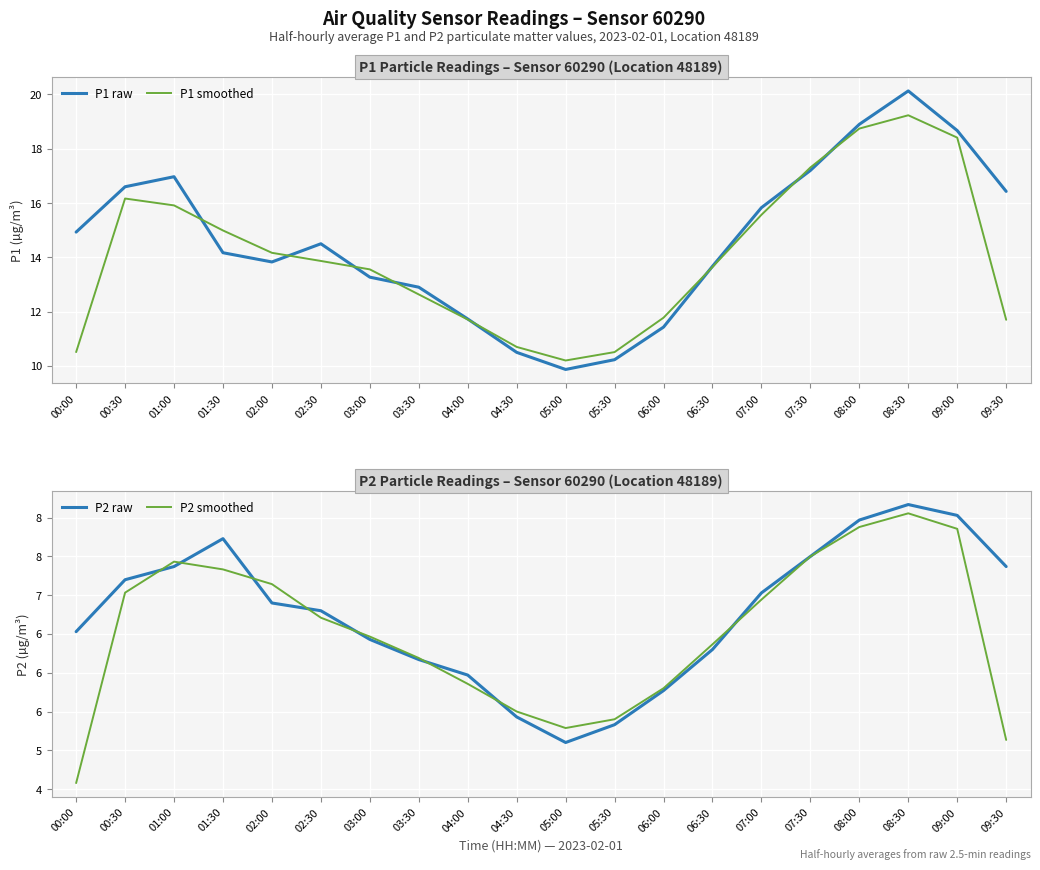

What is the difference between the maximum and minimum values in the P1 smoothed series?

9.0